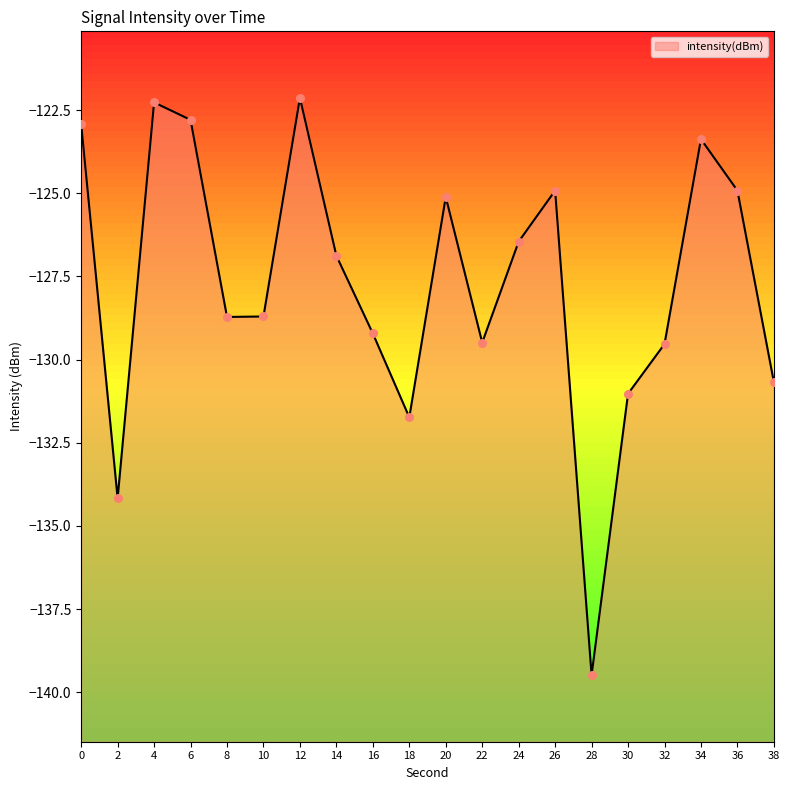

Between 6 and 28, which is larger?

6